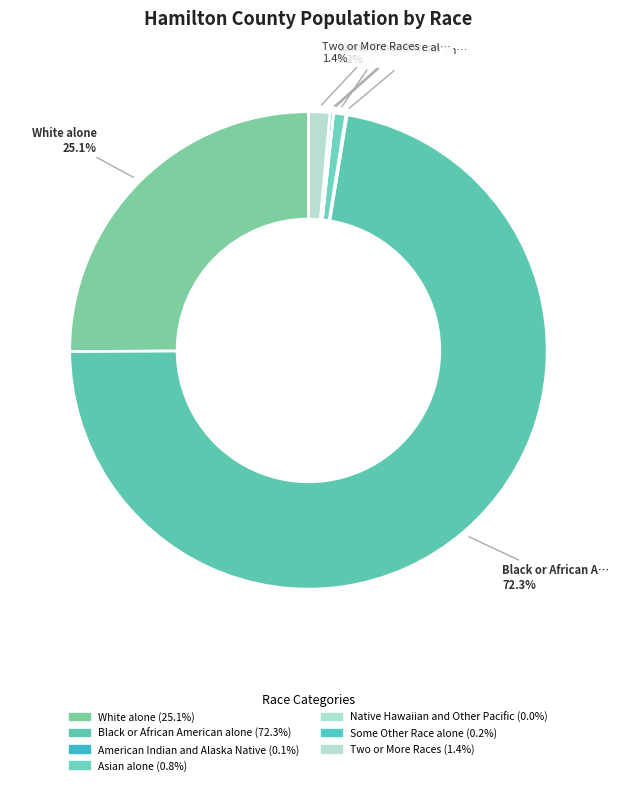

Which slice represents more than half of the pie?

Black or African American alone